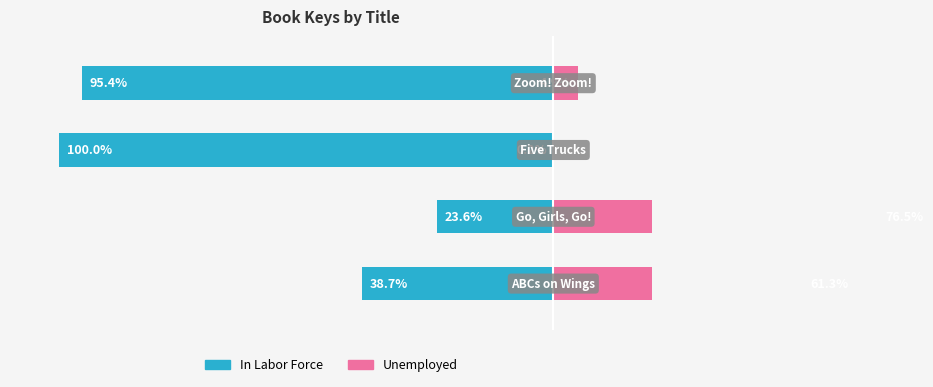

What is the difference between the maximum and minimum values in the In Labor Force series?

76.4